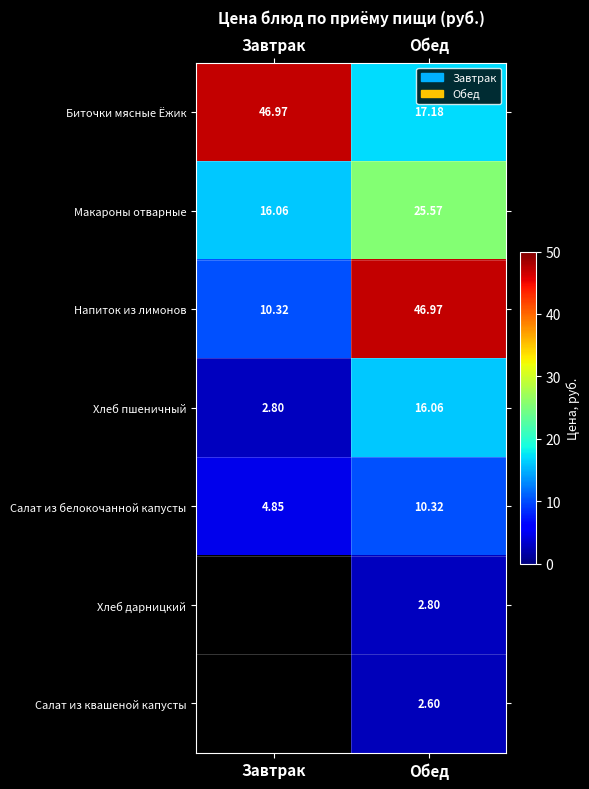

At which category is the sum across all series the highest?

Обед